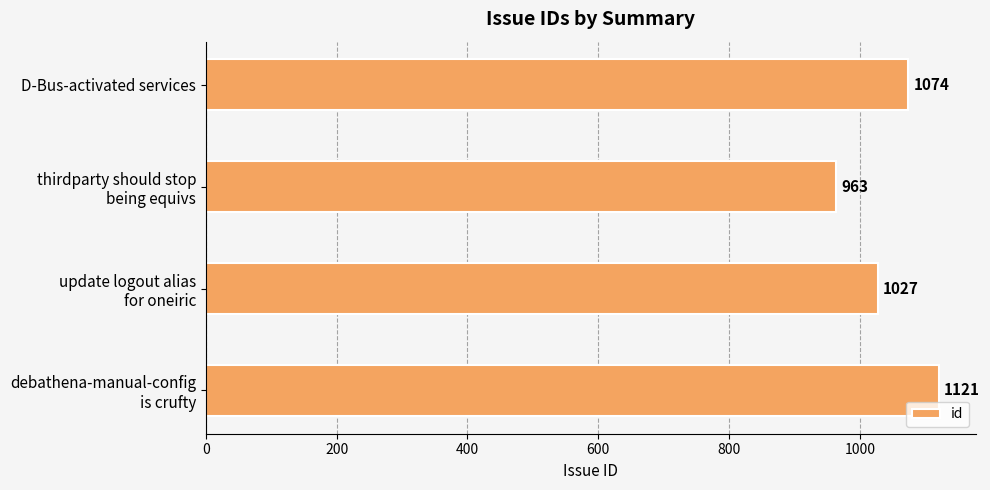

Count the values in the range 1027 to 1121.

3